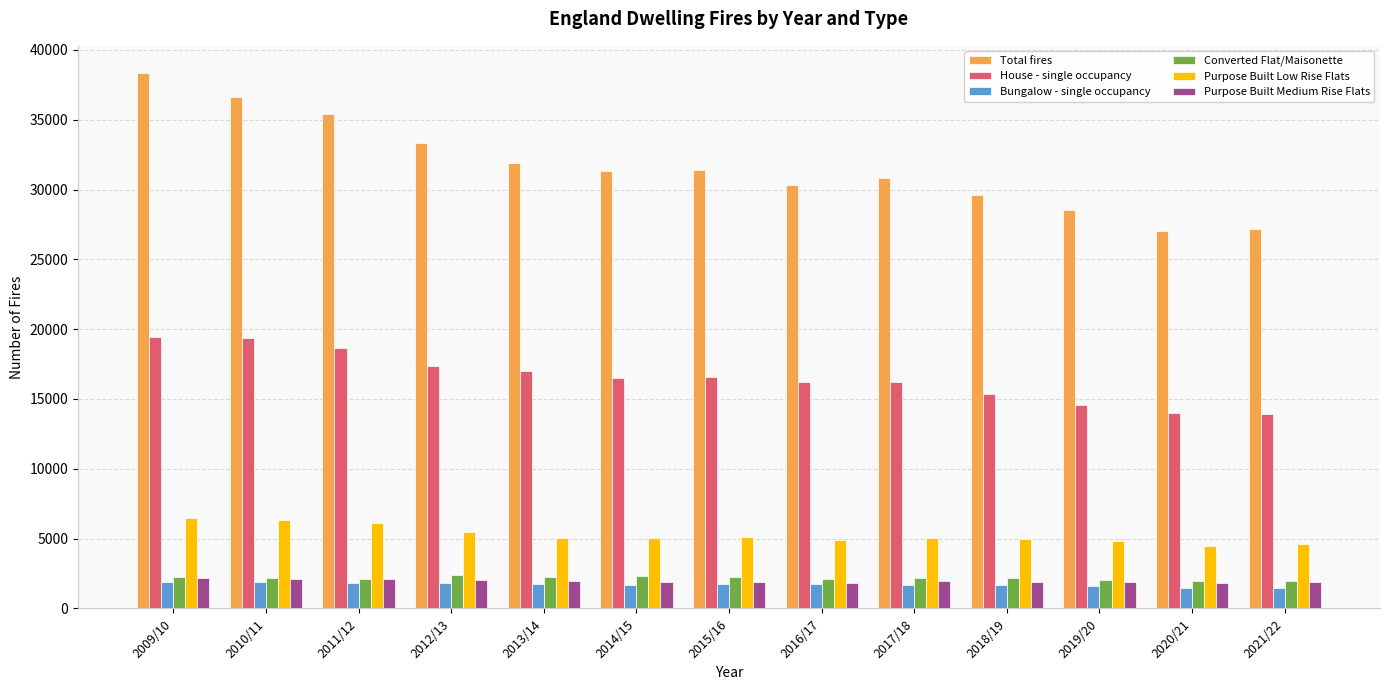

At which category is the sum across all series the highest?

2009/10